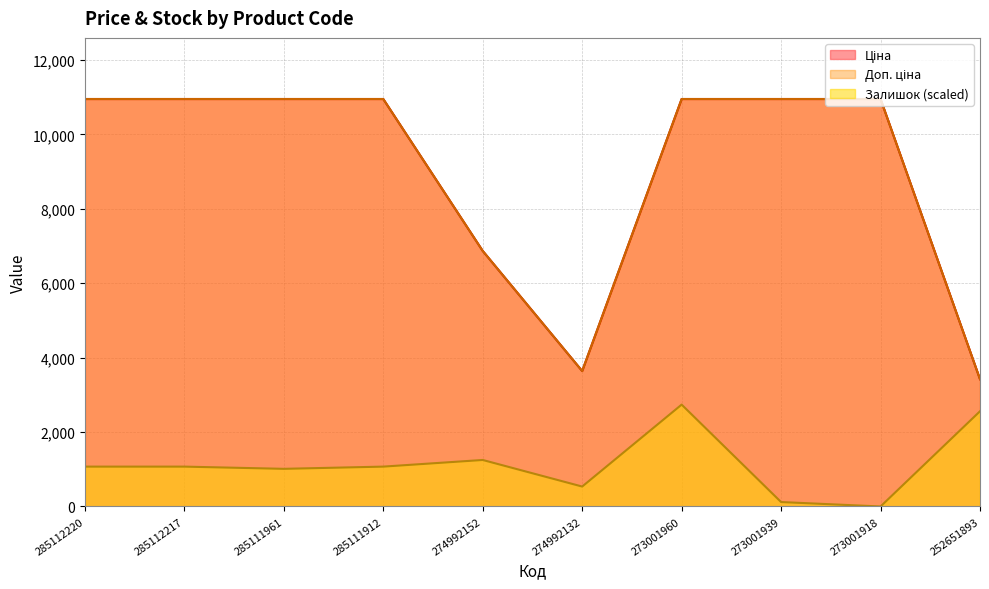

Which category has the highest value in the Ціна series?

285112220